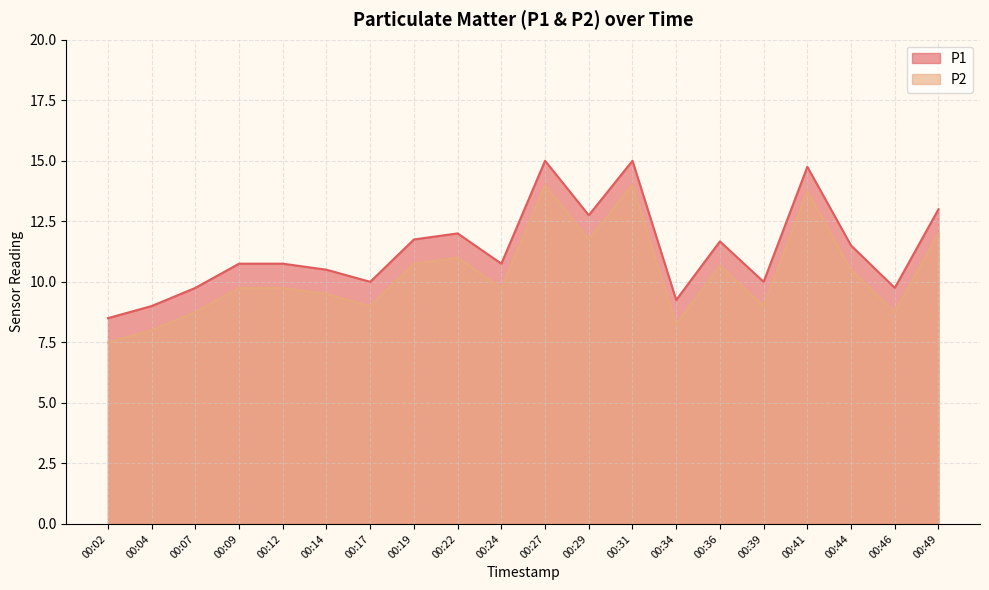

What is the sum of the P1 values at 00:31 and 00:24?

25.8